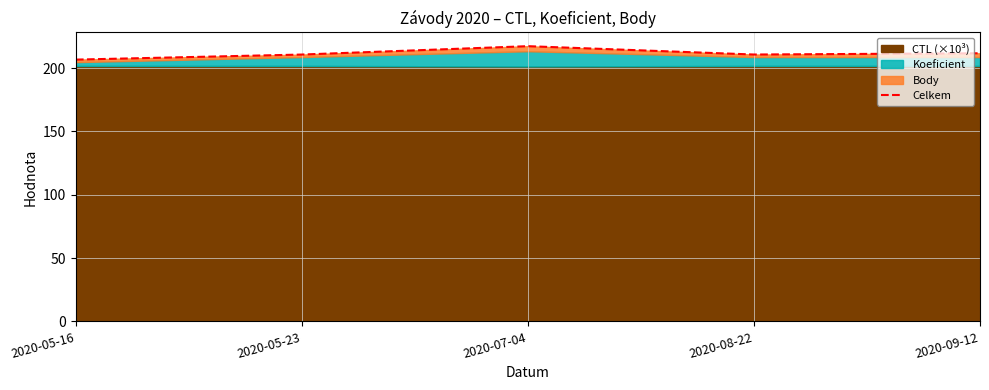

What is the maximum value shown in the chart?

217.3